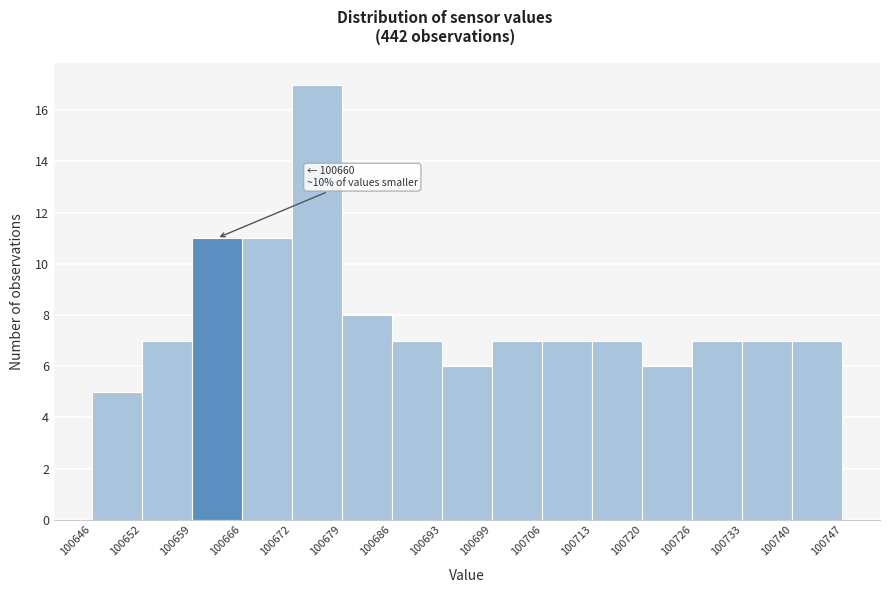

Which range on the x-axis has the tallest bar?

100672 to 100679